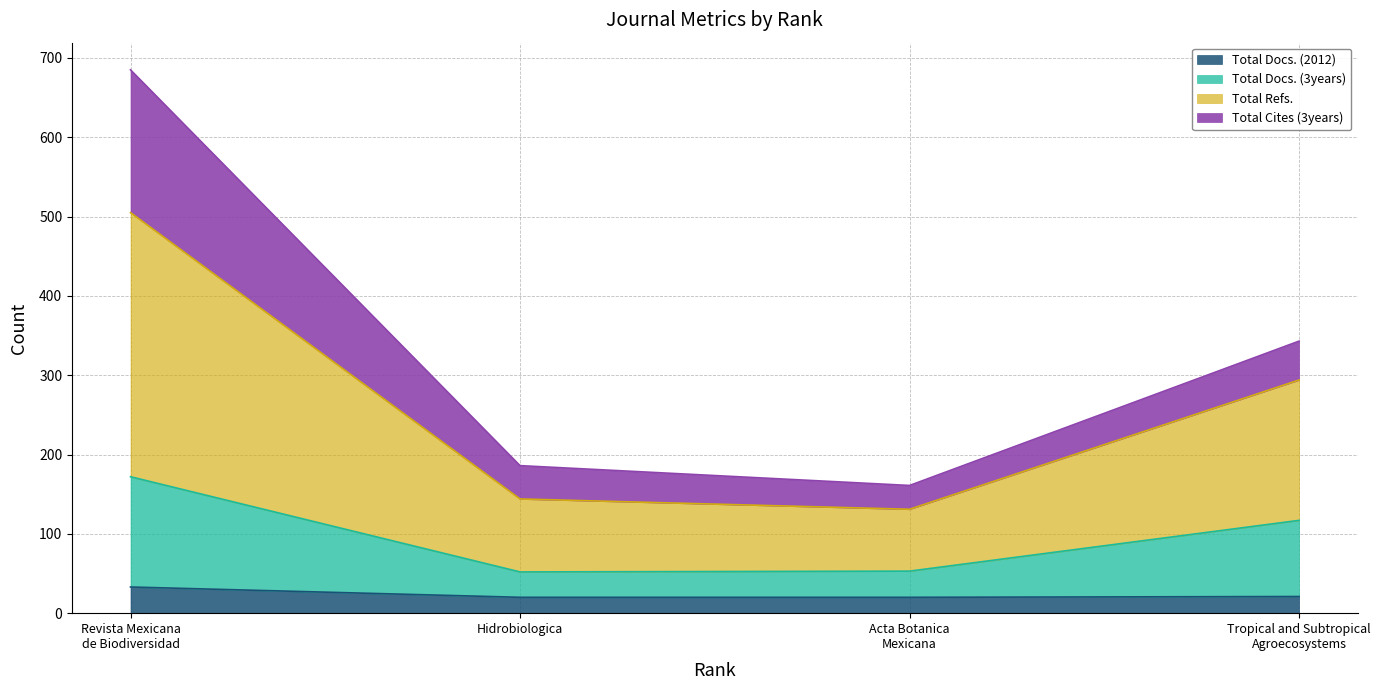

What is the highest value of the Total Docs. (2012) series?

33